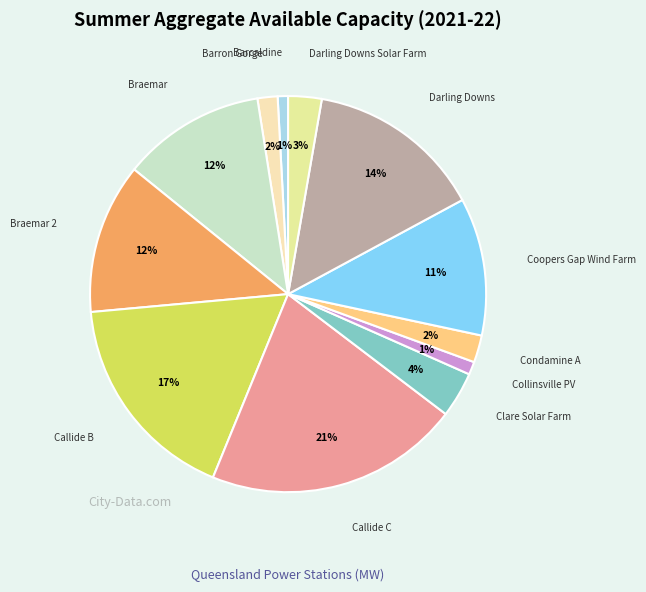

What is the largest slice in the pie chart?

Callide C